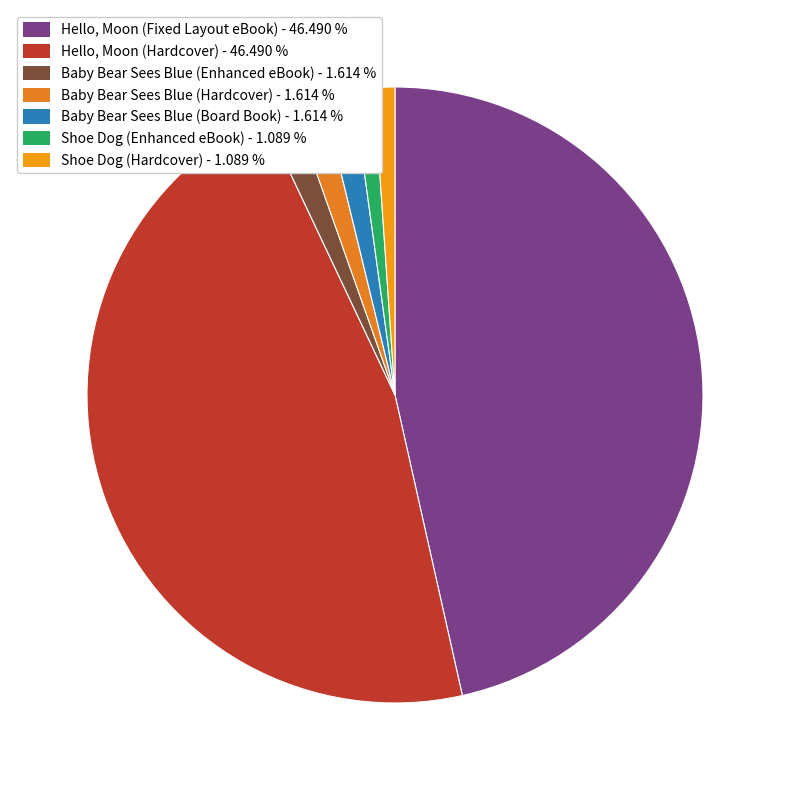

How many slices are in this pie chart?

7